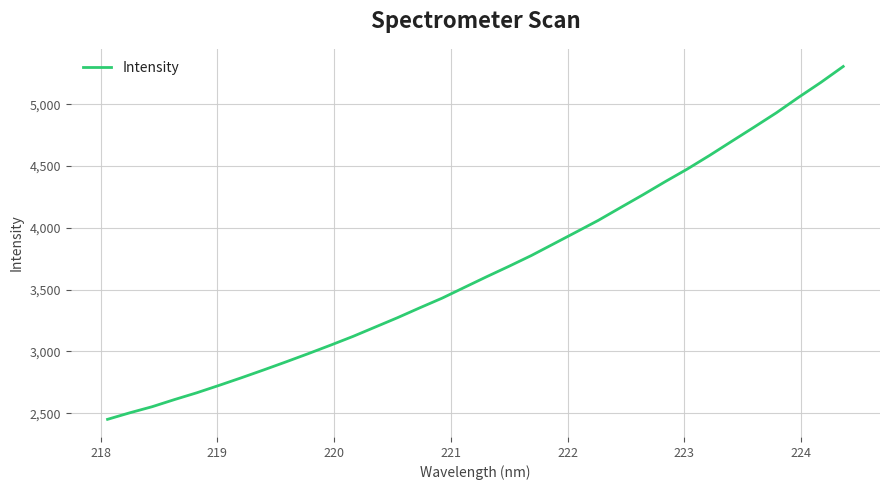

What is the greatest value displayed?

5304.7